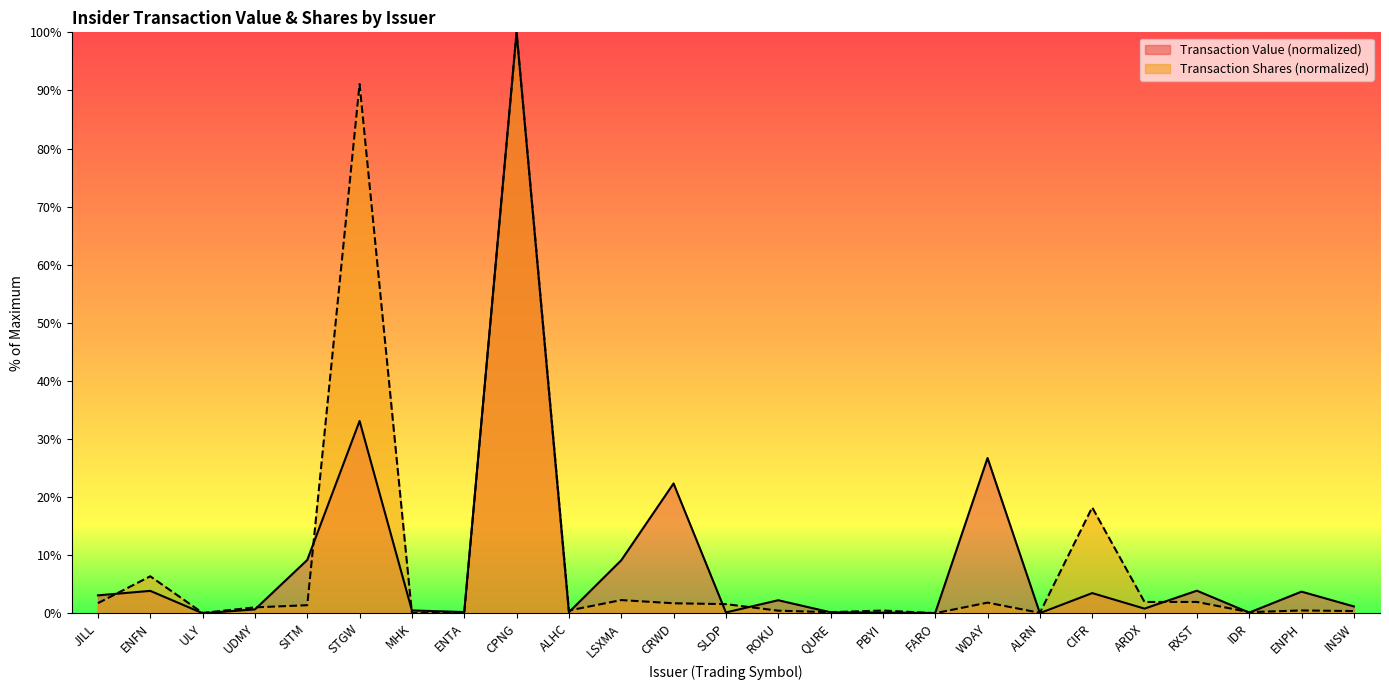

At which label is transactionValue closest to 50?

STGW